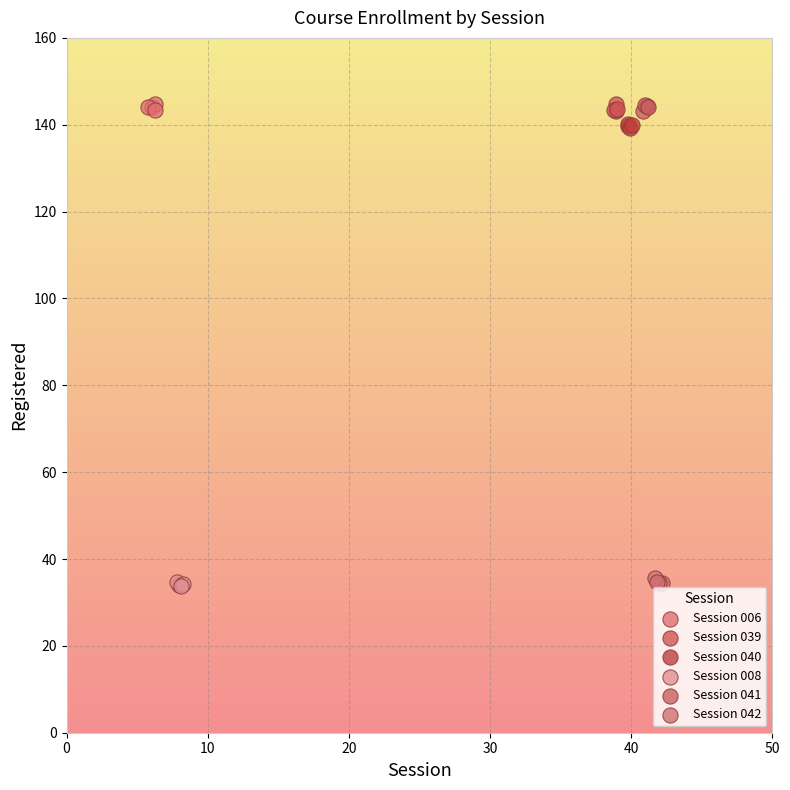

What are all the series names shown in the legend?

Session 006, Session 039, Session 040, Session 008, Session 041, Session 042